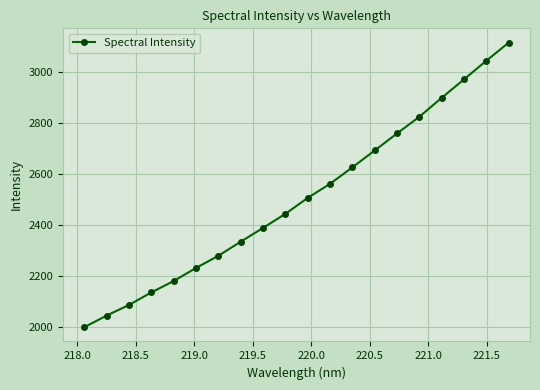

True or false: there are more than 1 points higher than both neighbors.

False